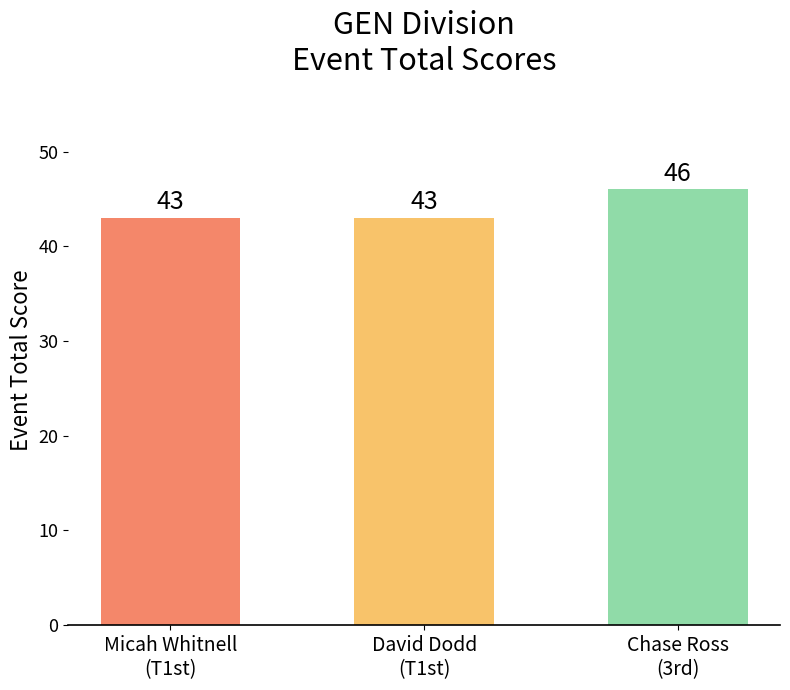

Does the chart contain stacked bars?

No